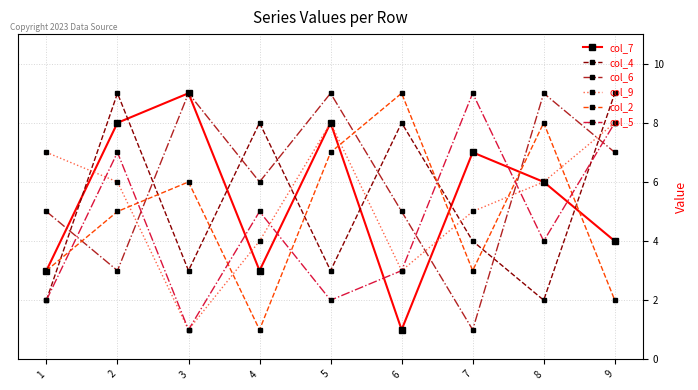

Is it true that col_2 equals 12 at 5?

False